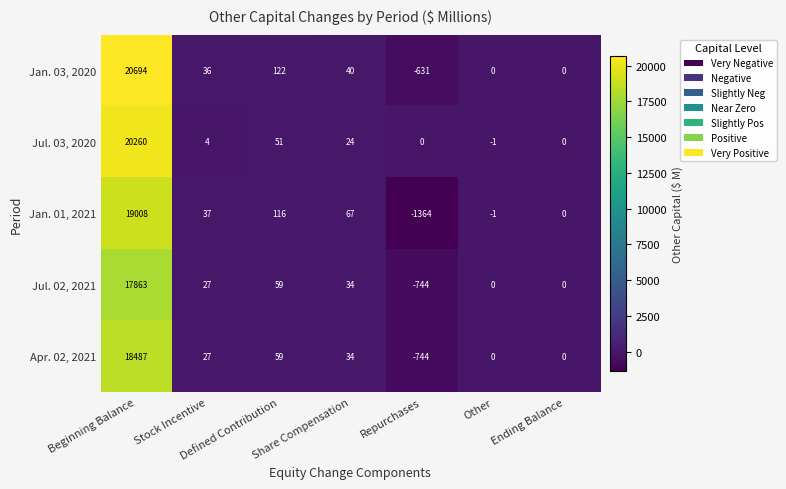

What is the total value across all series at Beginning Balance?

96312